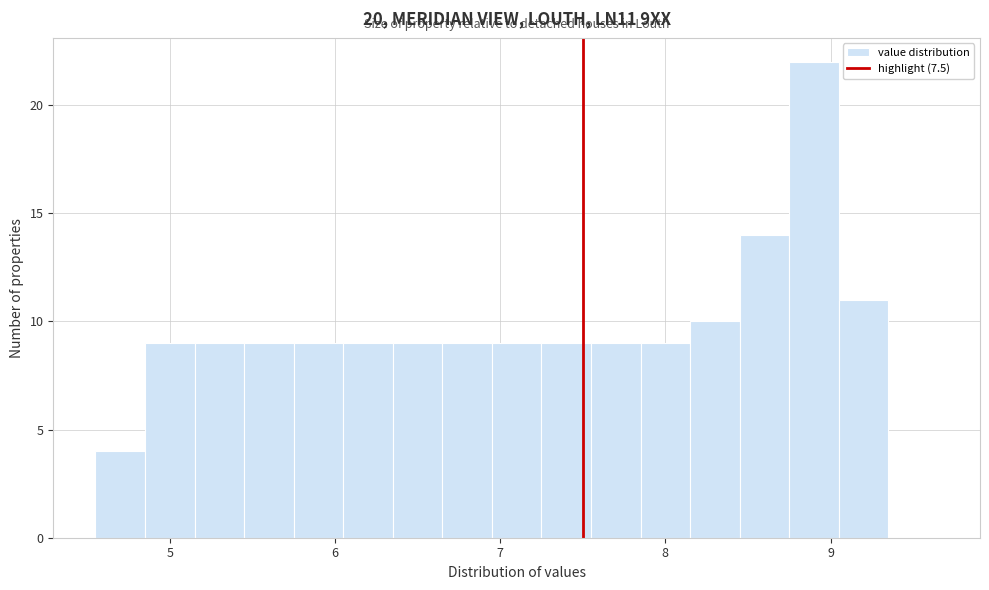

Read against the x-axis, roughly where is the centre of the tallest bar?

8.9